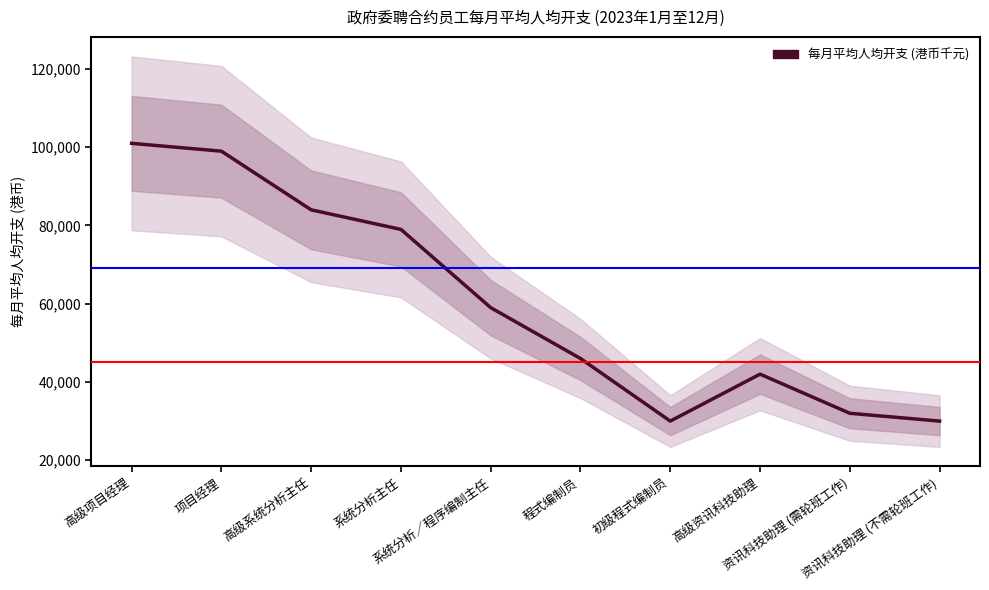

Which label corresponds to the smallest value in the chart?

初级程式编制员